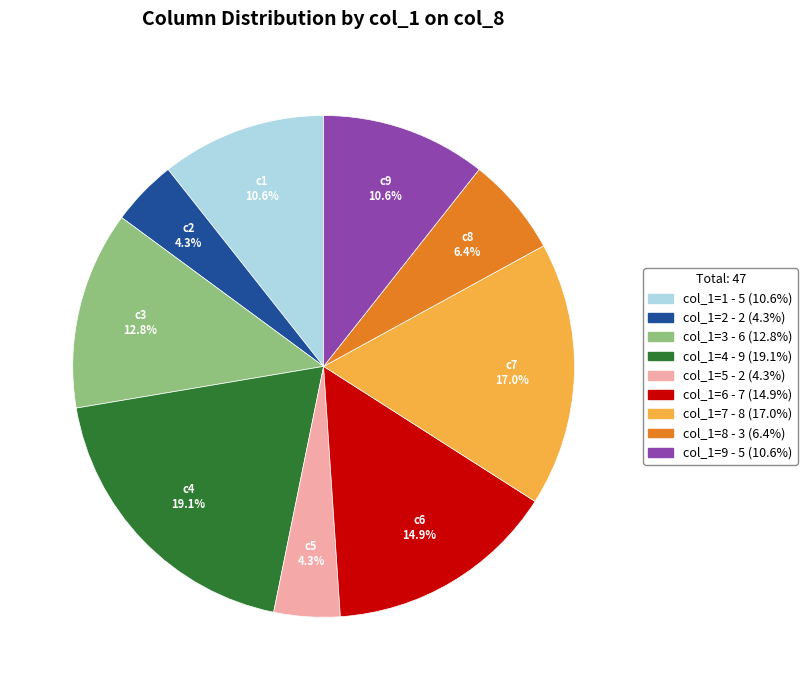

Is there any slice that represents more than half of the pie?

No